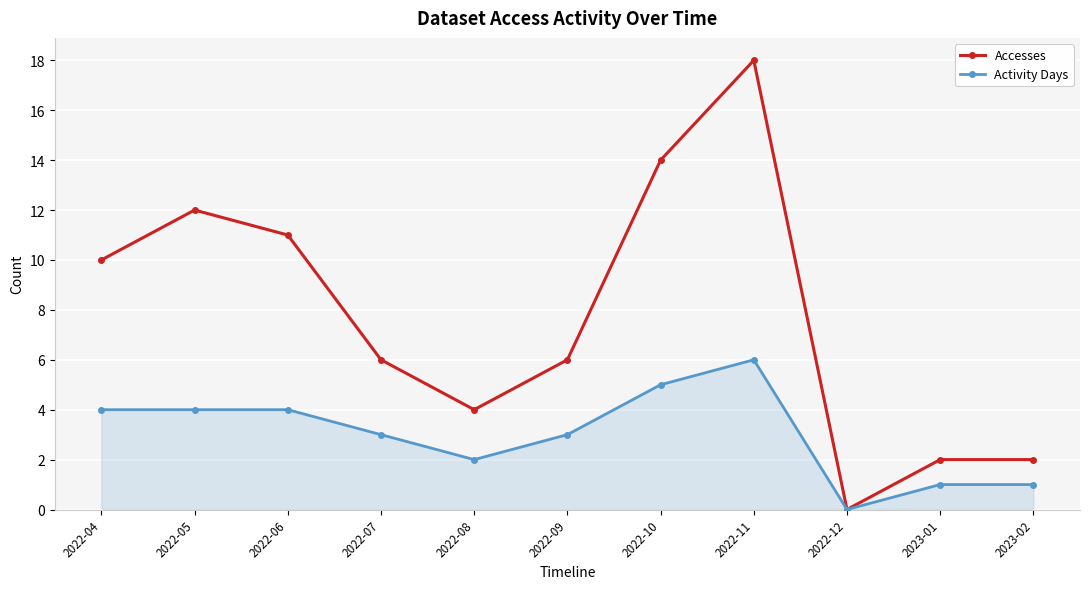

At which category does the chart reach its minimum across all series?

2022-12